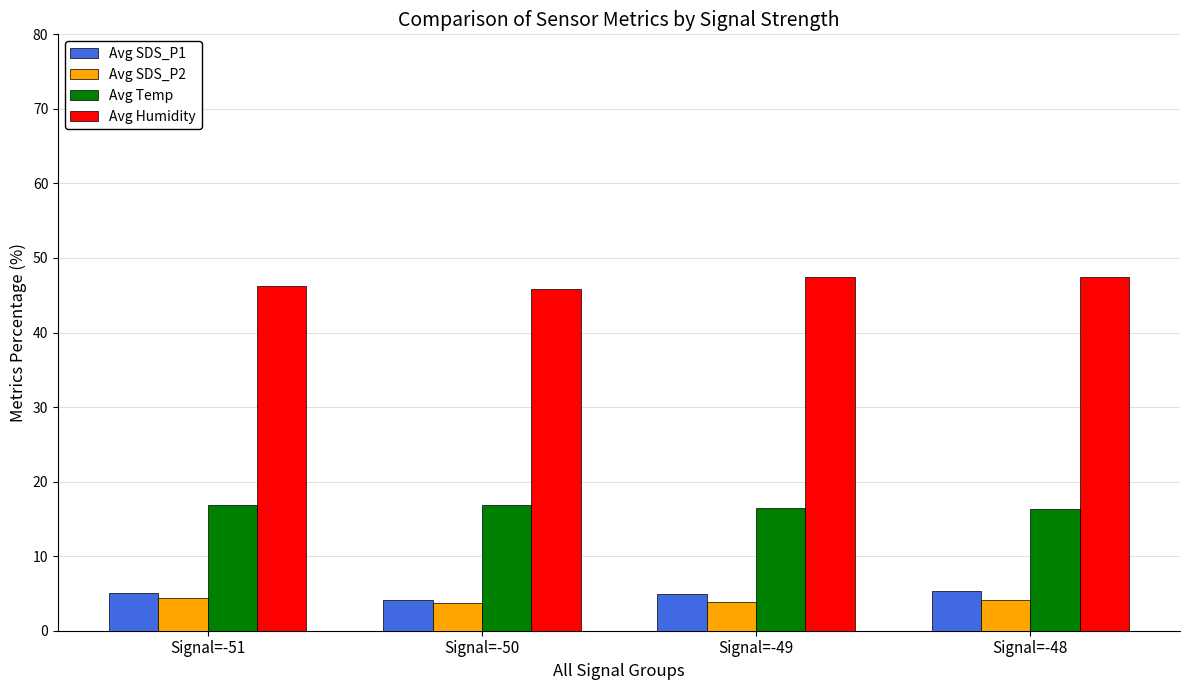

How many bars are there in total?

16